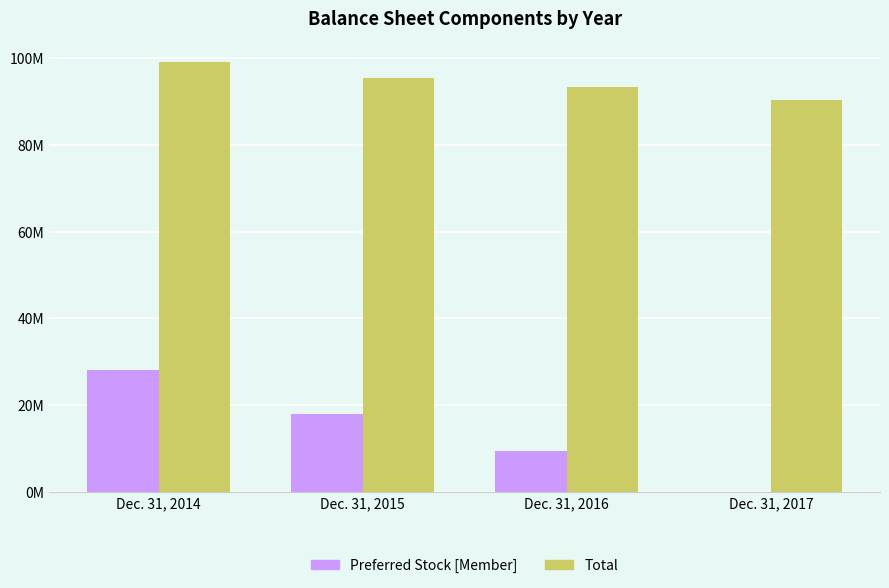

What are all the series names shown in the legend?

Preferred Stock [Member], Total